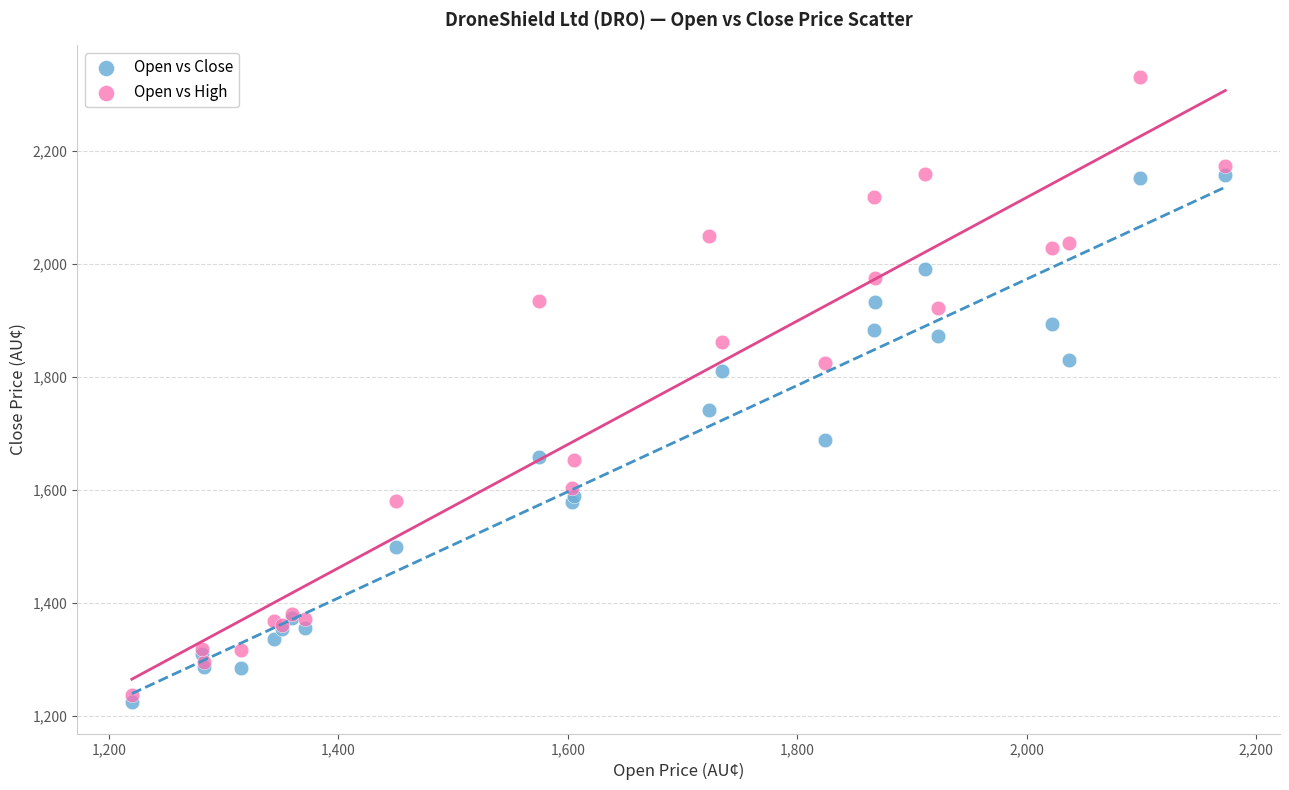

In the Open vs High series, what Y value is closest to 1784?

1824